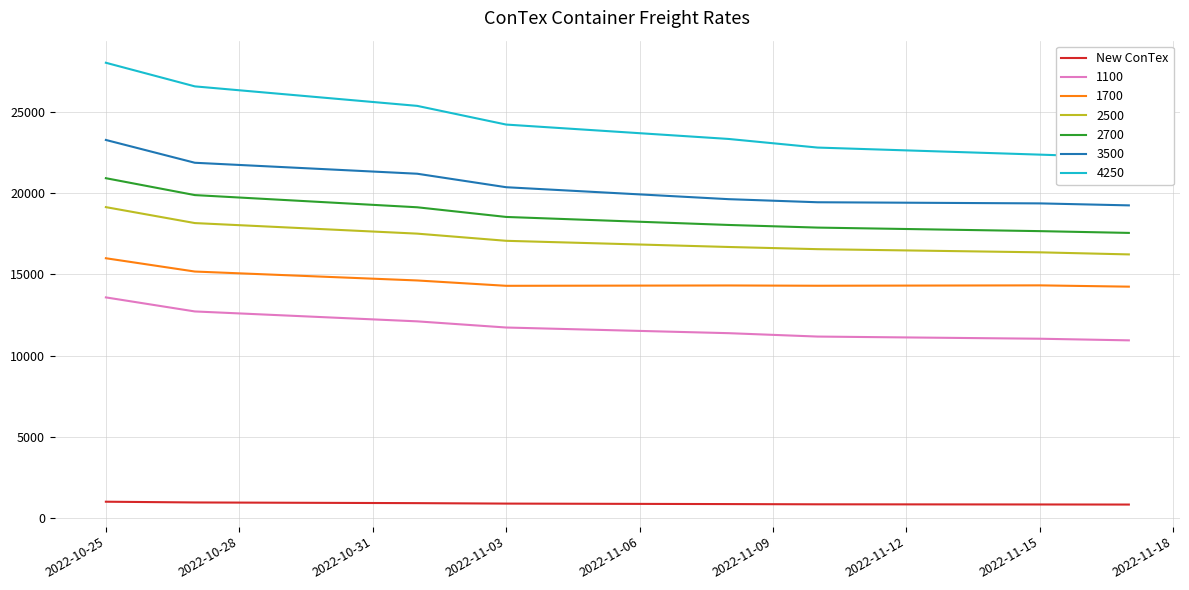

What is the maximum value shown in the chart?

1020